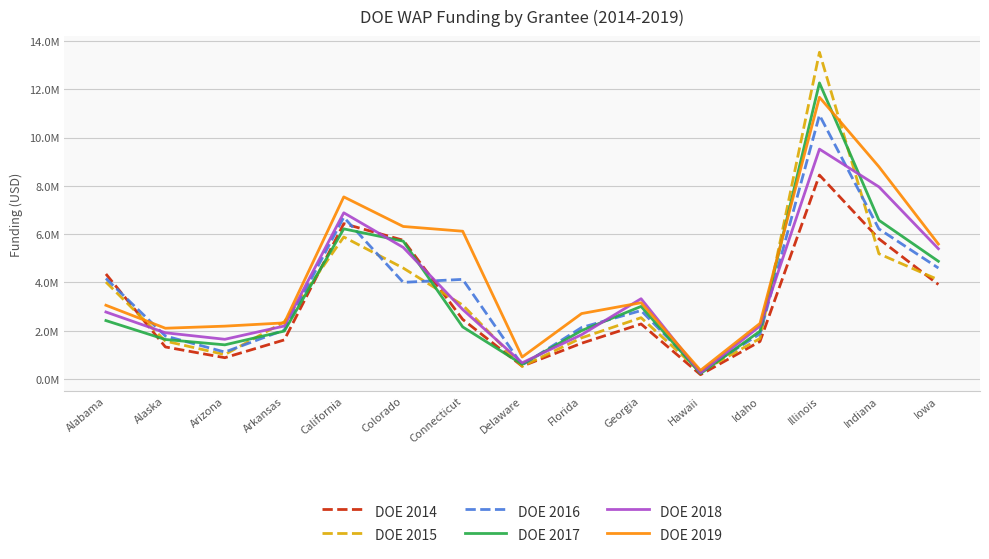

Which series changed the most between Florida and Idaho?

DOE 2019